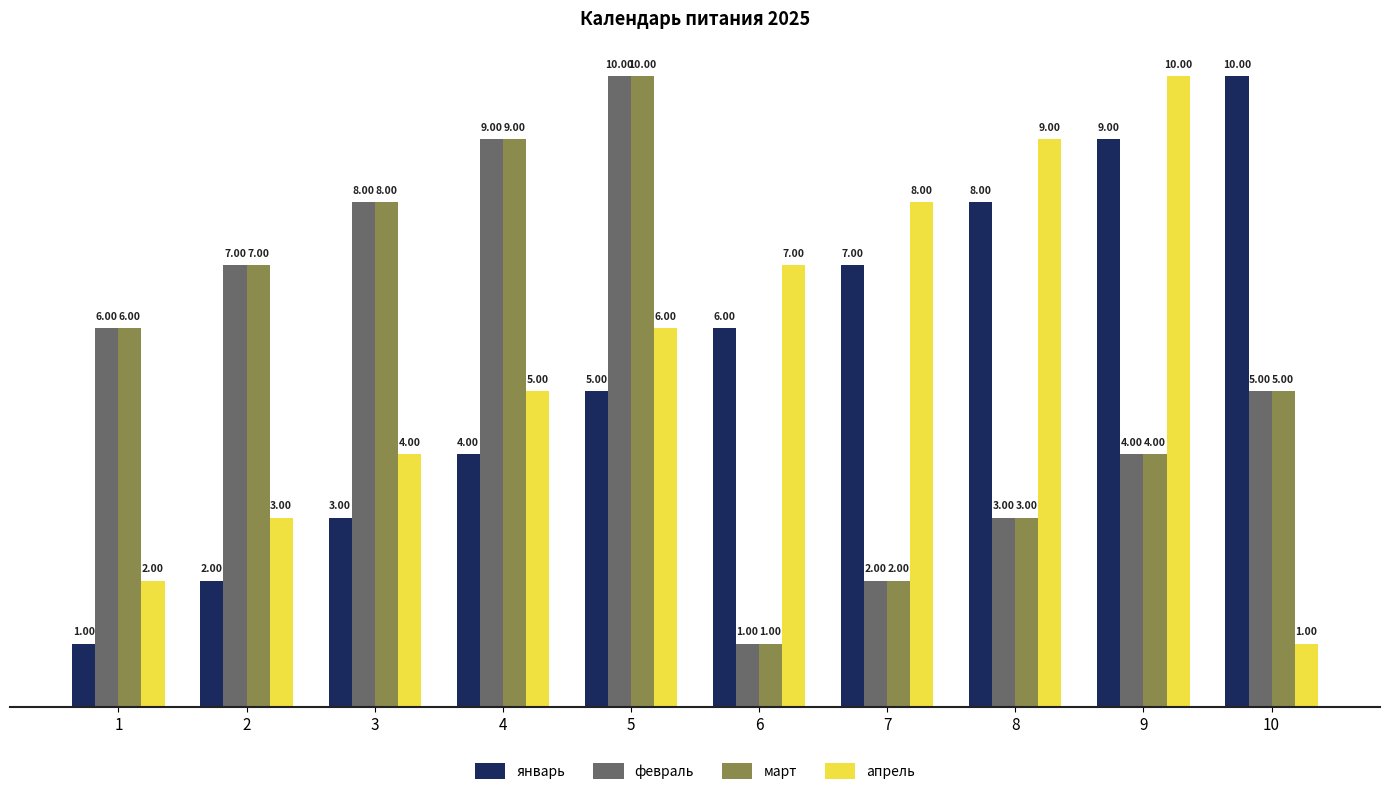

Does the chart contain stacked bars?

No